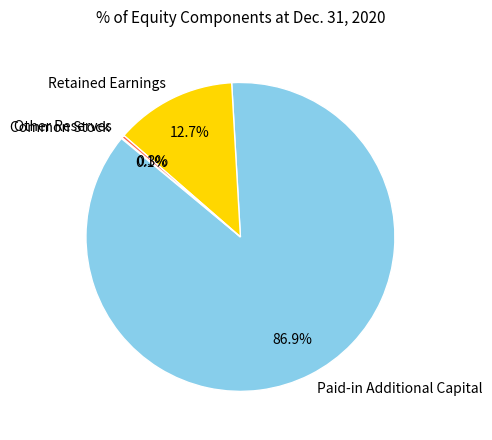

Which has a higher value, Other Reserves or Retained Earnings?

Retained Earnings